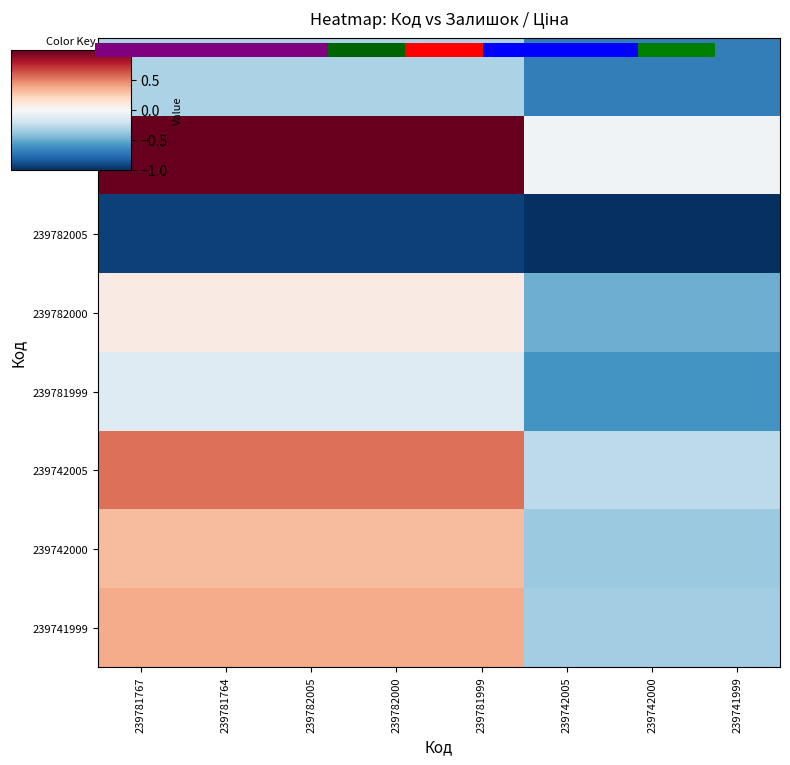

The 239782000 series shows -0.3 at 239741999. True or false?

False